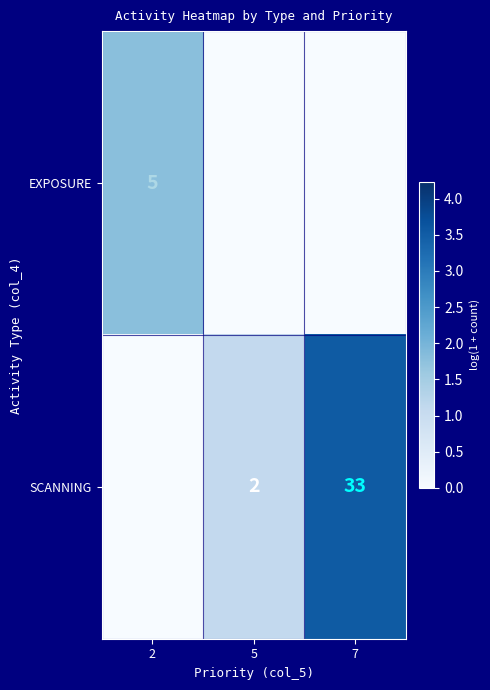

What is the difference between the SCANNING values at 7 and 5?

31